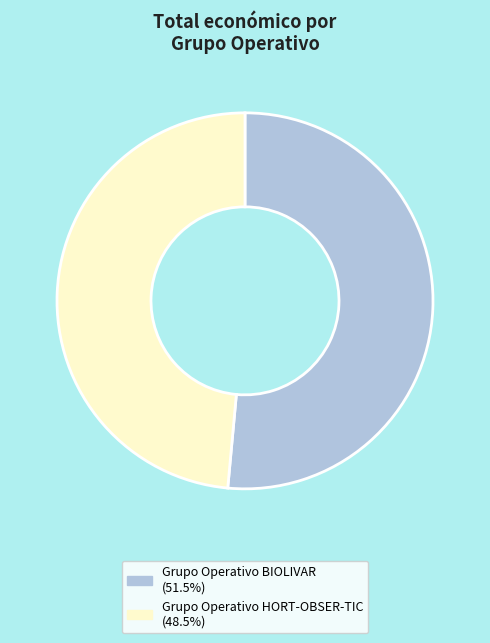

Does Grupo Operativo BIOLIVAR account for over 50% of the chart?

Yes